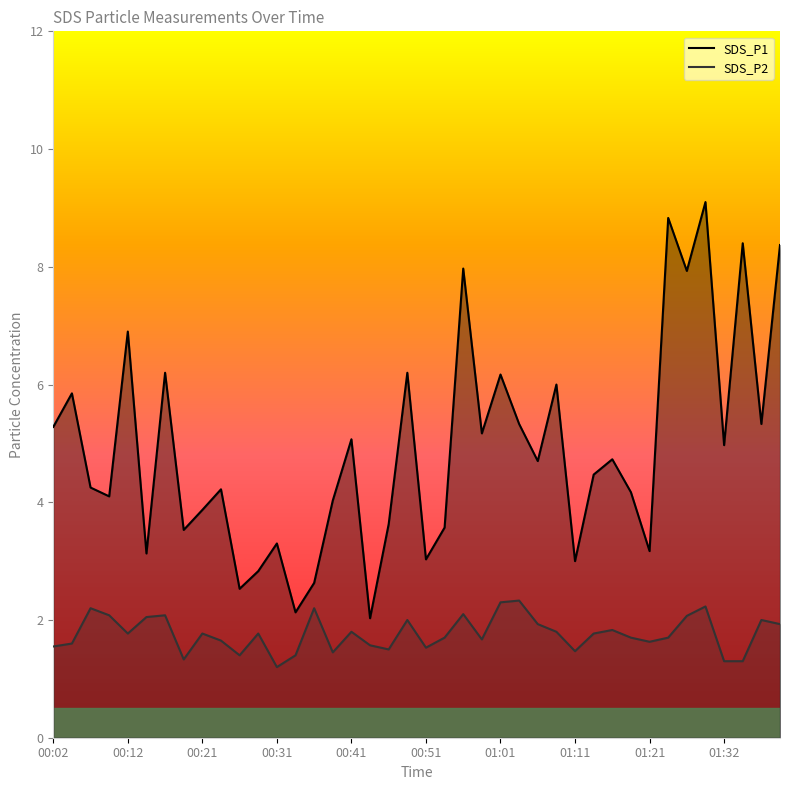

Which category has the lowest value in the SDS_P1 series?

00:44